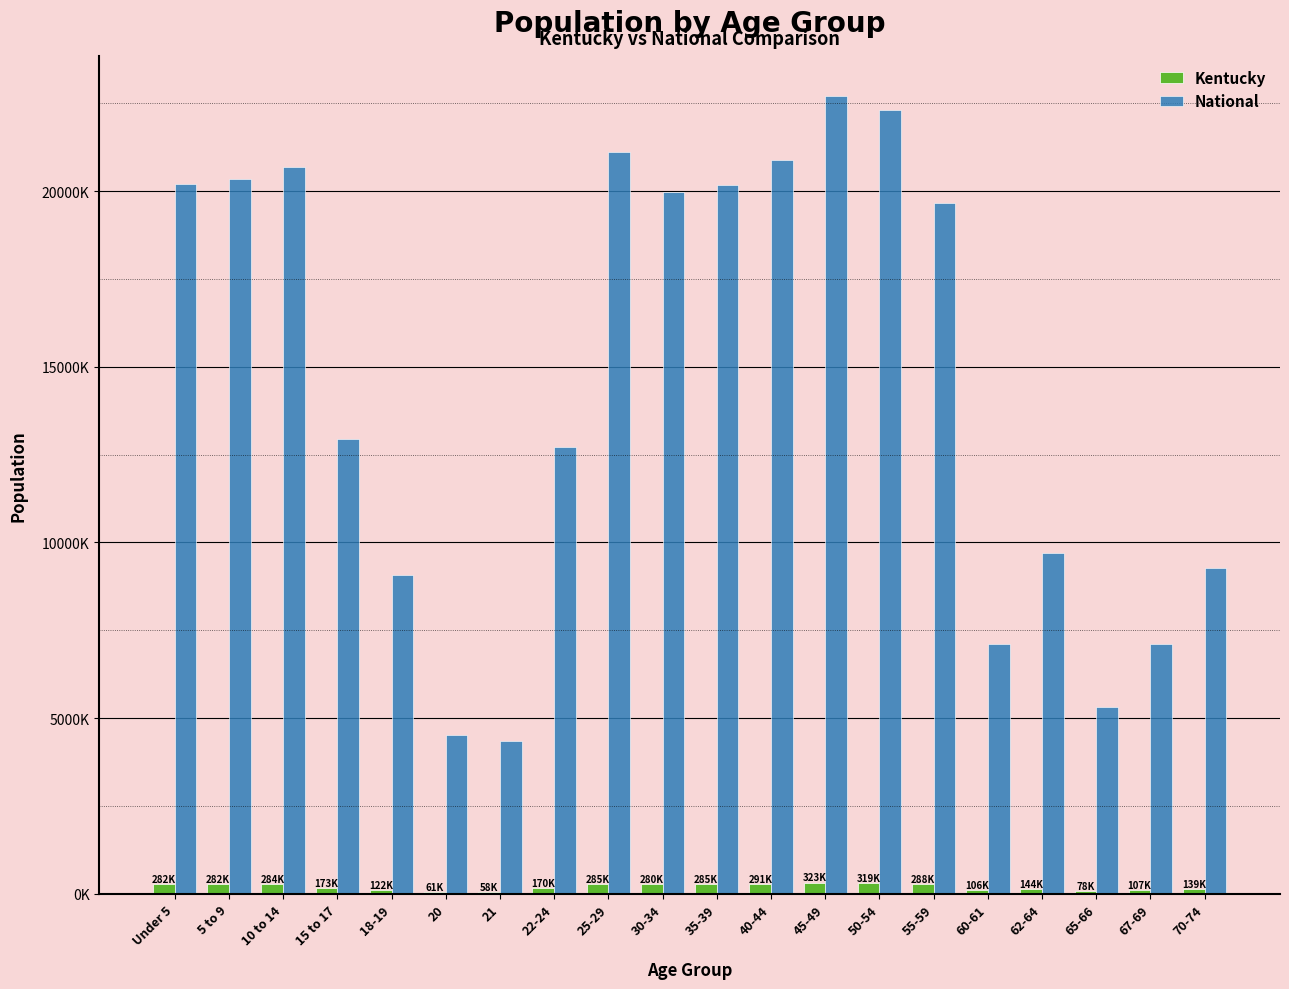

What is the sum of the National values at 18-19 and 45-49?

31794680